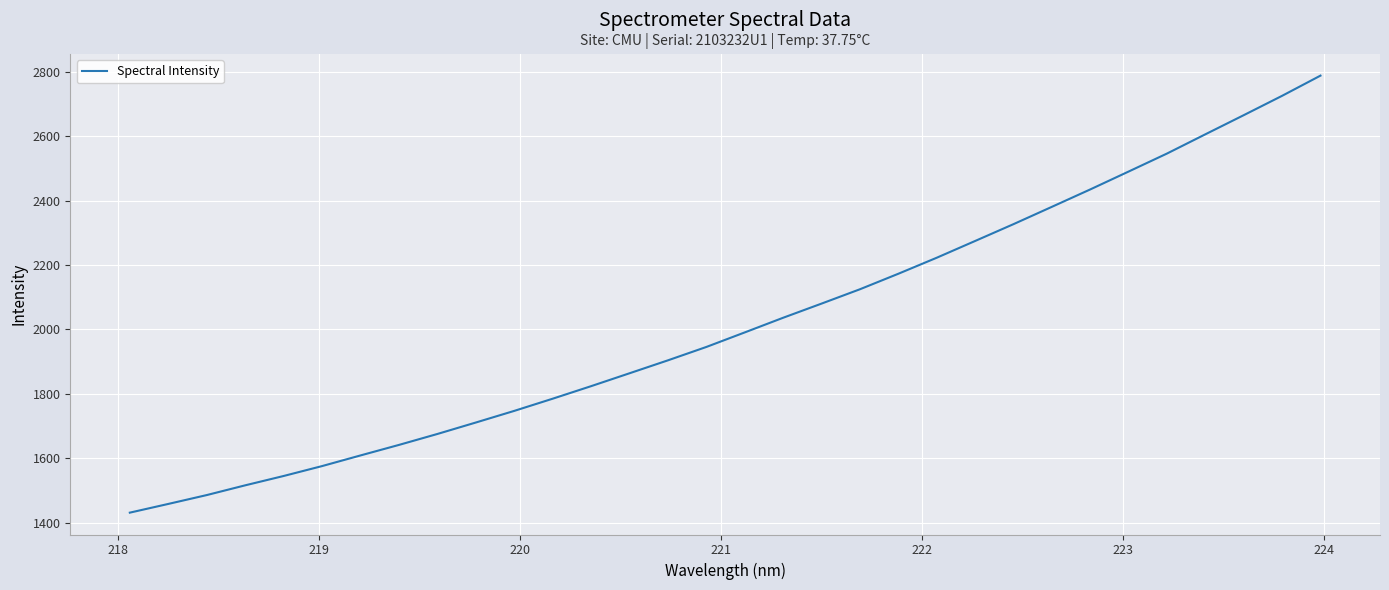

Does the chart display data point markers on the line(s)?

No